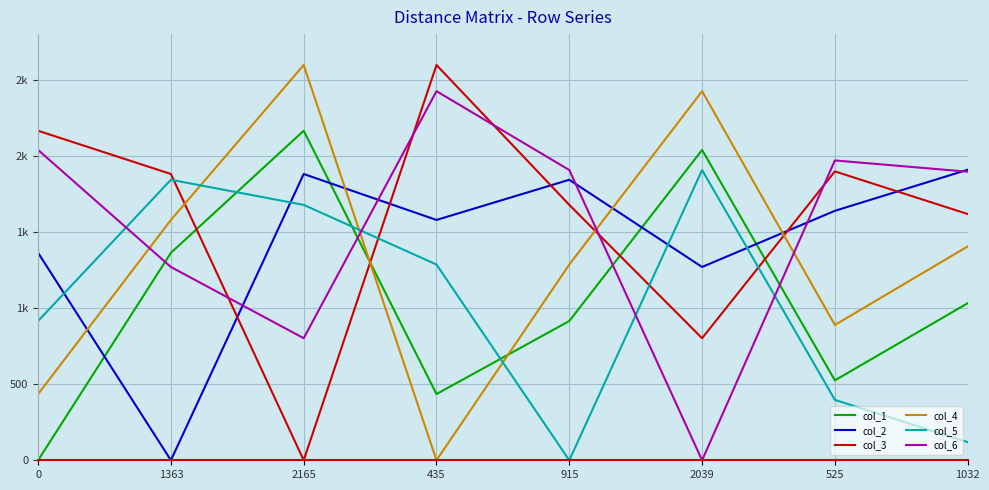

At which category does the chart reach its peak across all series?

435